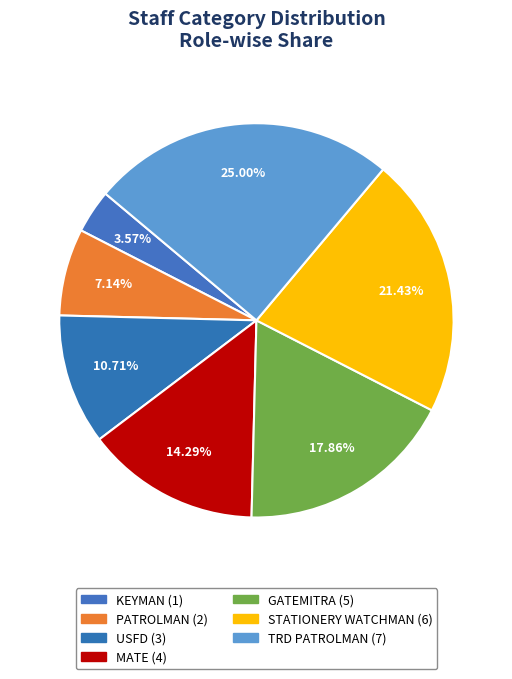

Is there a majority slice in this chart?

No